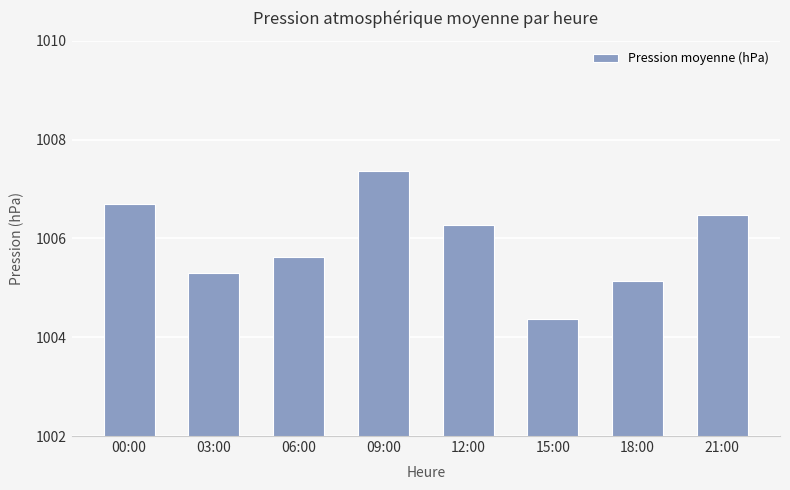

Approximately how many times larger is the value at 12:00 compared to 03:00?

1.0